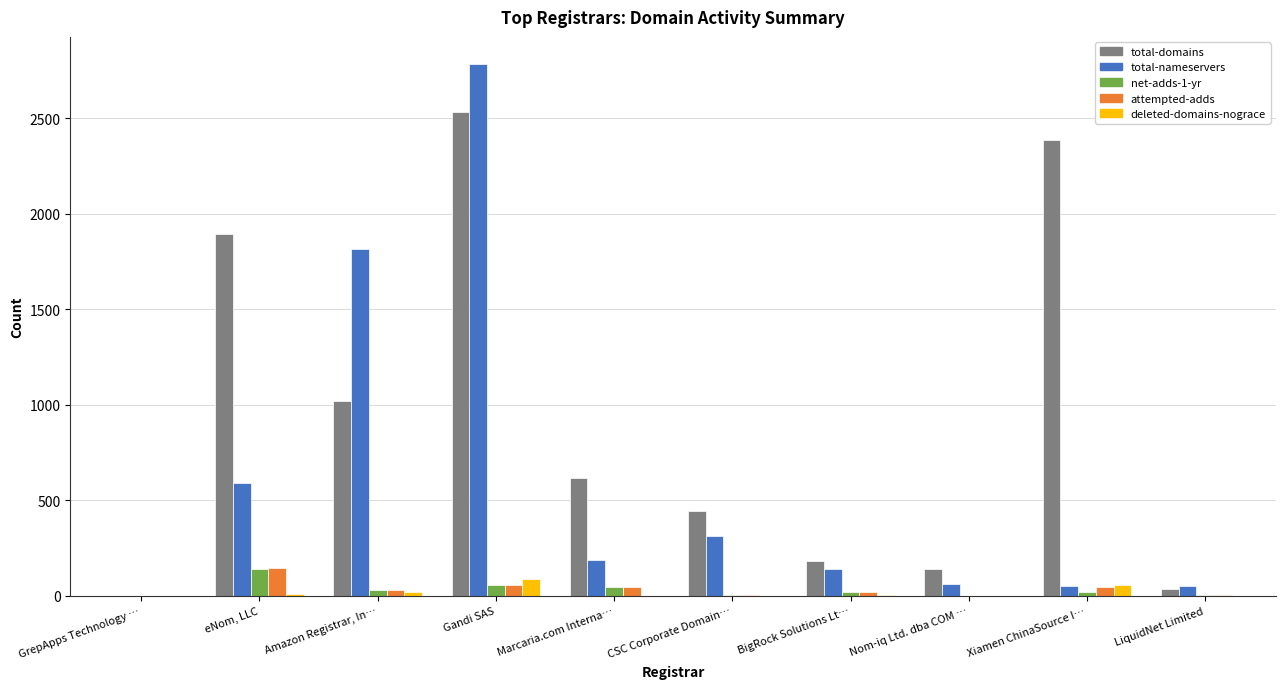

What is the sum of the total-nameservers values at Gandi SAS and Xiamen ChinaSource I…?

2839